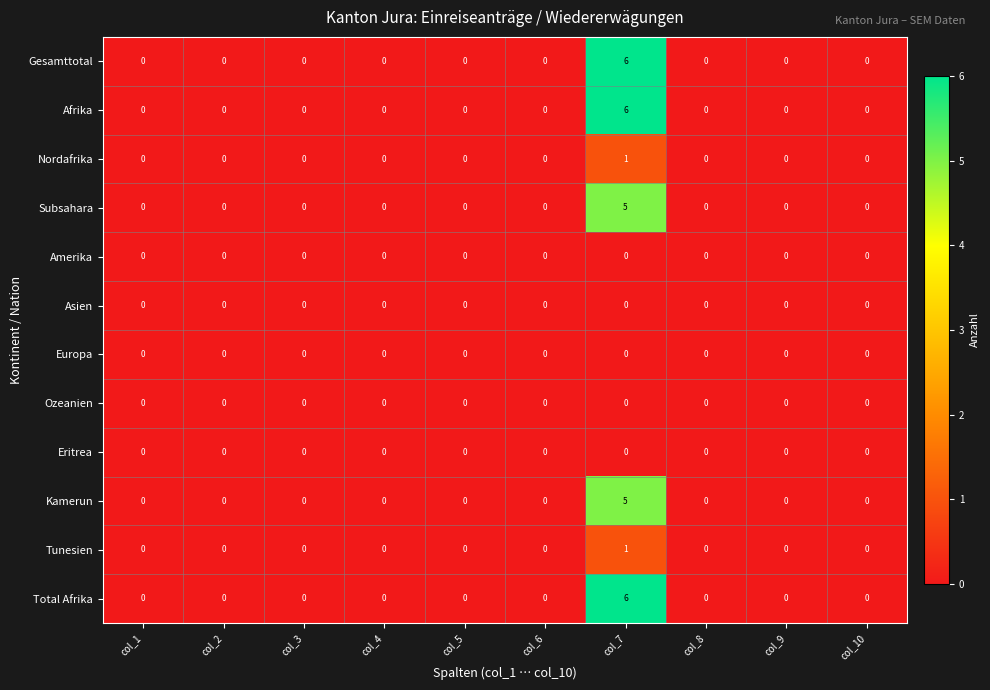

Is it true that Subsahara equals 0 at col_10?

True